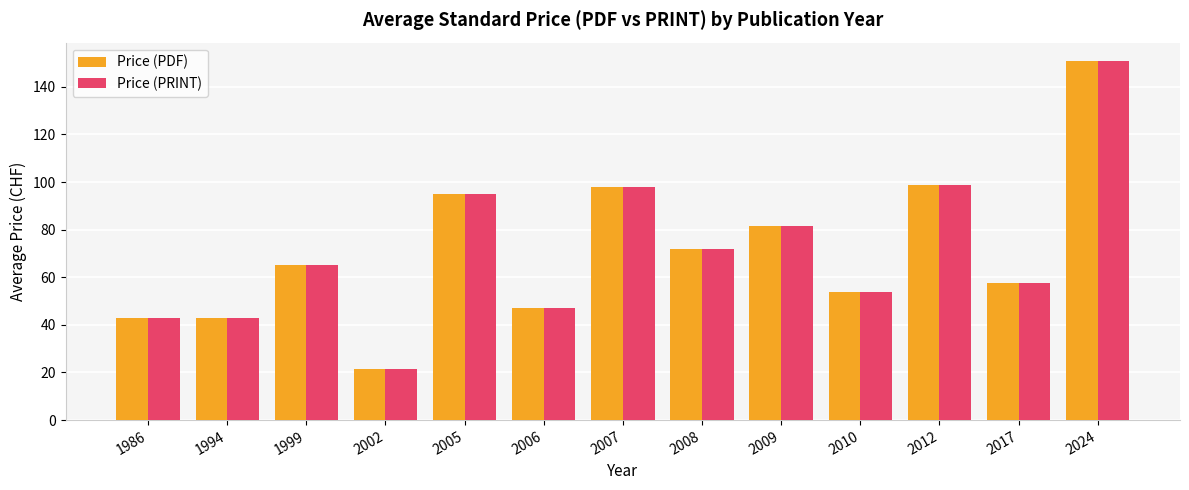

At which category is the sum across all series the highest?

2024